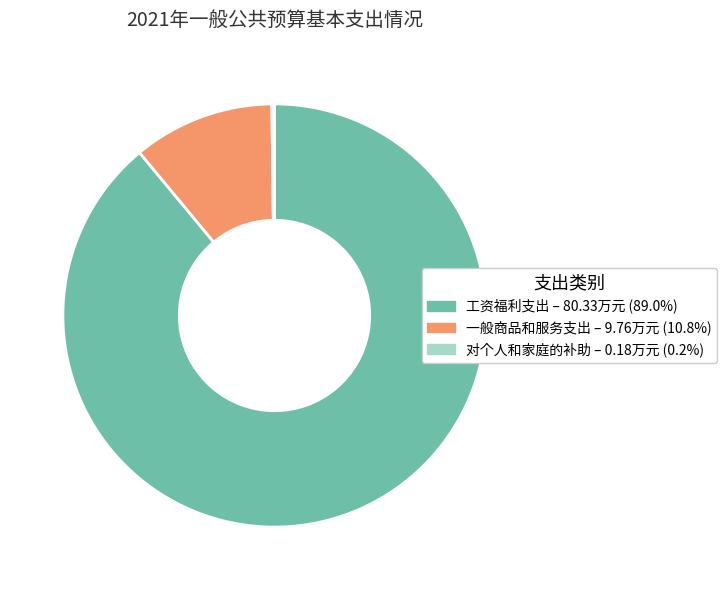

Combined, do 工资福利支出 and 一般商品和服务支出 account for over 50%?

Yes